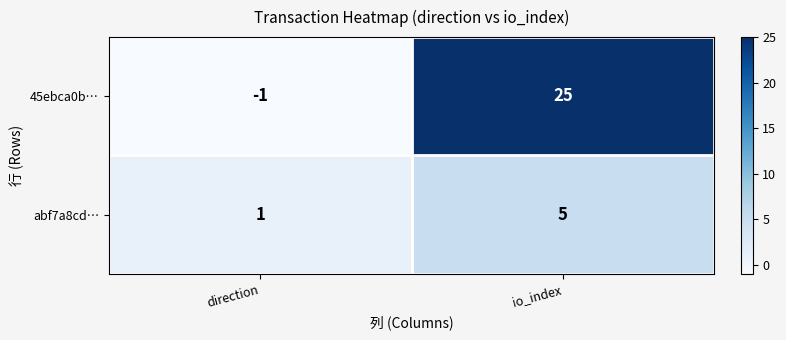

At which category is the sum across all series the highest?

io_index